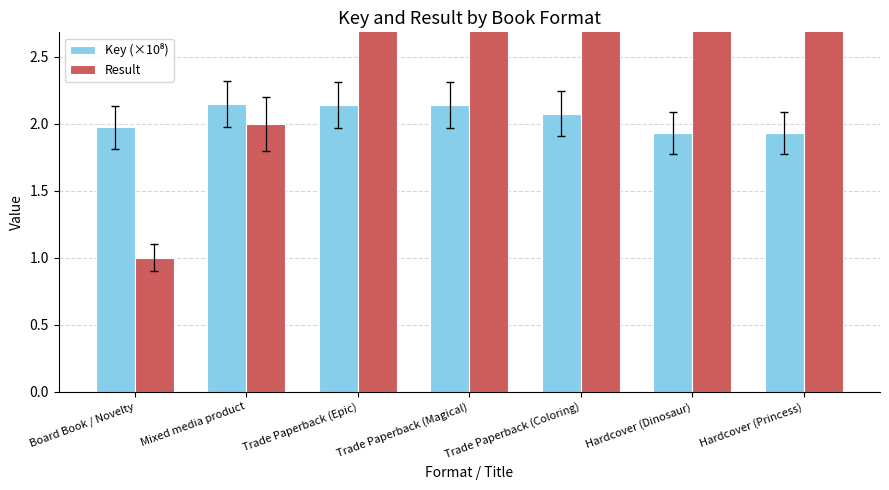

Rank the series by their average value, from lowest to highest.

Key (×10⁸), Result